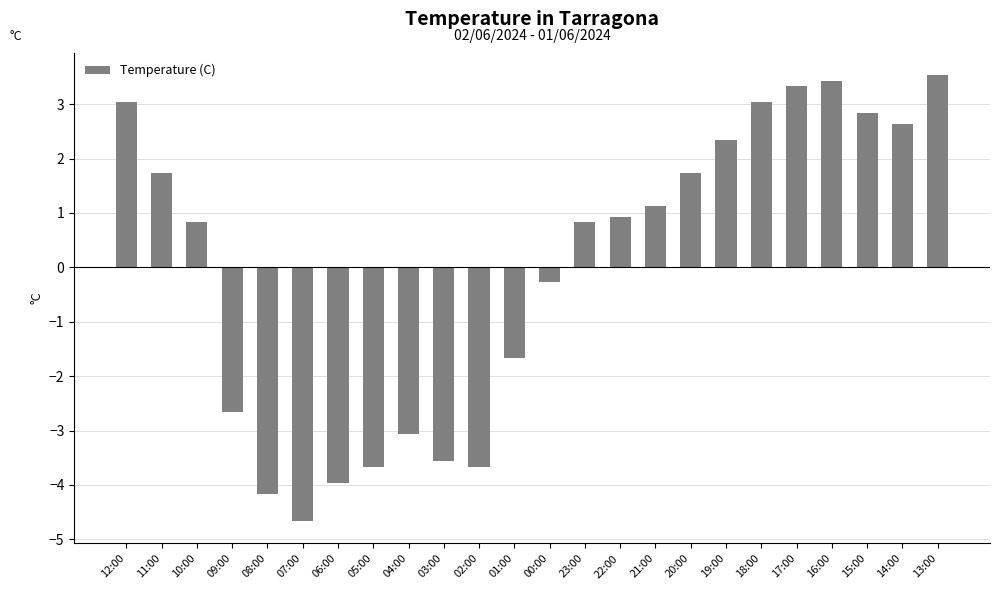

Which label corresponds to the smallest value in the chart?

07:00